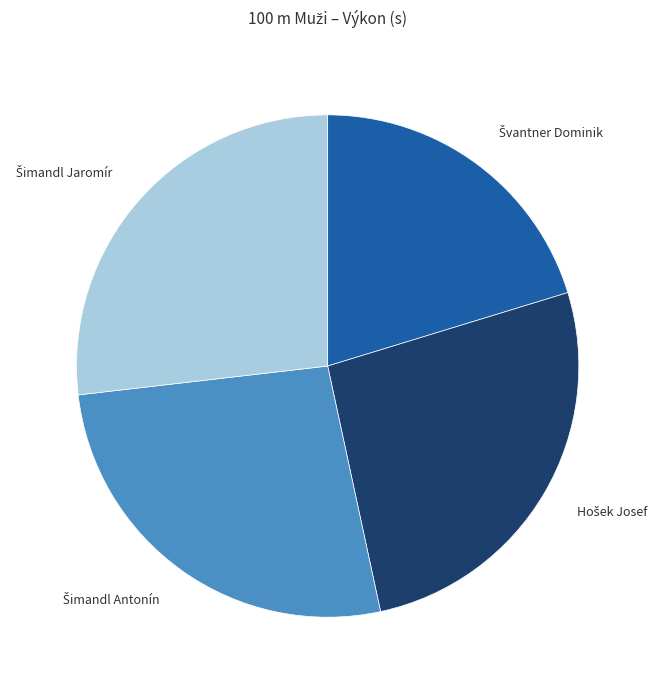

Is there any slice that represents more than half of the pie?

No